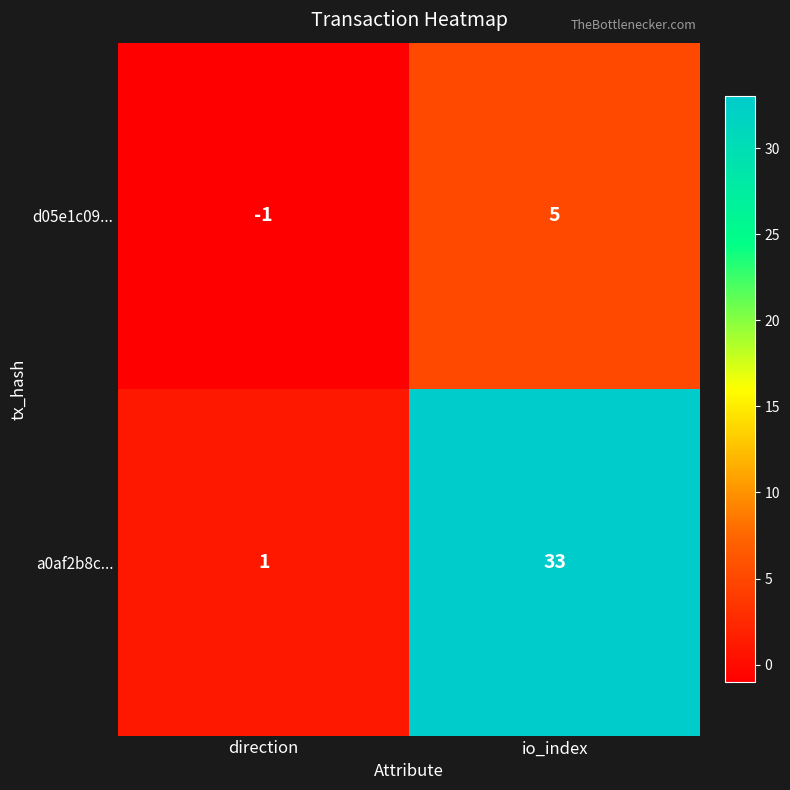

Is it true that d05e1c09... equals -1 at direction?

True